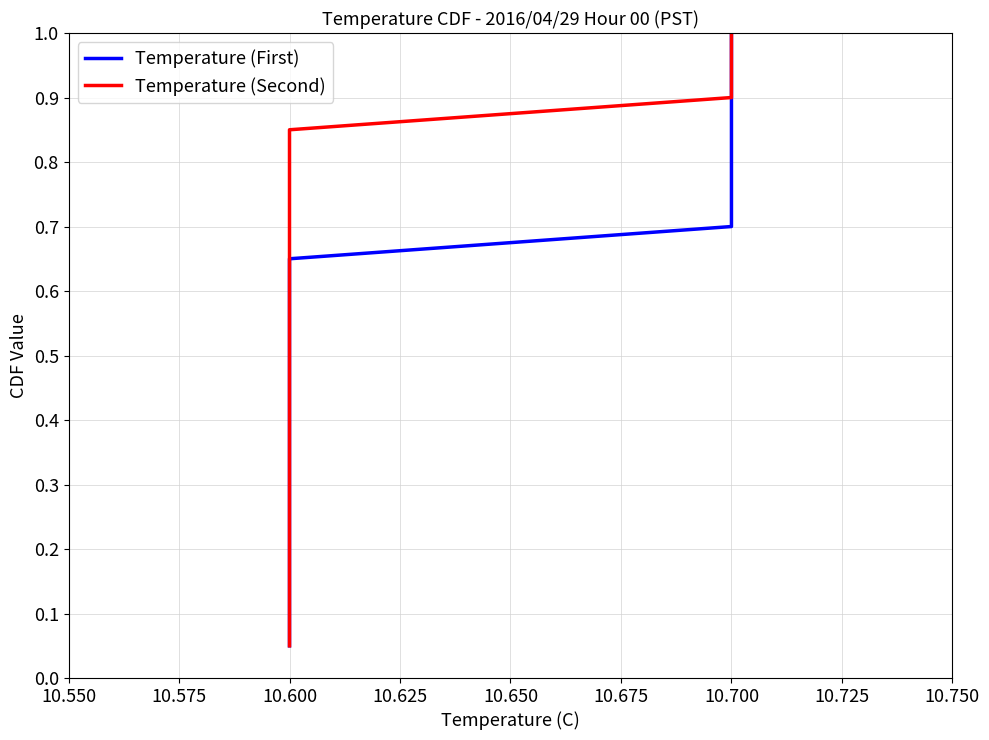

Reading right to left, transcribe all the data shown in this chart.

Temperature (First): 1.0	0.9	0.9	0.8	0.8	0.8	0.7	0.7	0.6	0.6	0.5	0.5	0.4	0.3	0.3	0.2	0.2	0.1	0.1	0.1
Temperature (Second): 1.0	0.9	0.9	0.8	0.8	0.8	0.7	0.7	0.6	0.6	0.5	0.5	0.4	0.3	0.3	0.2	0.2	0.1	0.1	0.1